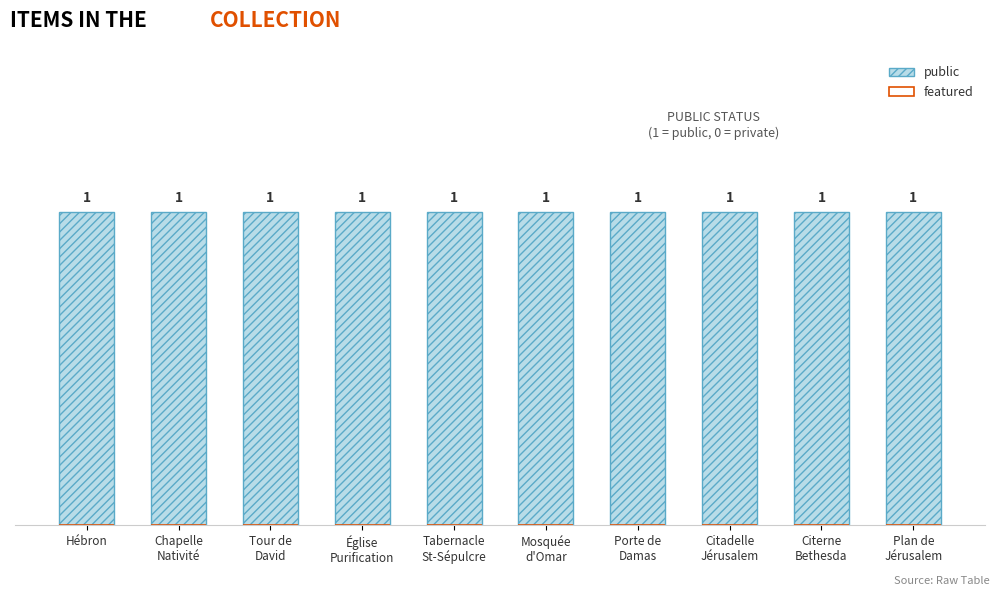

Reading left to right, transcribe all the data shown in this chart.

public: Hébron=1	Chapelle
Nativité=1	Tour de
David=1	Église
Purification=1	Tabernacle
St-Sépulcre=1	Mosquée
d'Omar=1	Porte de
Damas=1	Citadelle
Jérusalem=1	Citerne
Bethesda=1	Plan de
Jérusalem=1
featured: Hébron=0	Chapelle
Nativité=0	Tour de
David=0	Église
Purification=0	Tabernacle
St-Sépulcre=0	Mosquée
d'Omar=0	Porte de
Damas=0	Citadelle
Jérusalem=0	Citerne
Bethesda=0	Plan de
Jérusalem=0